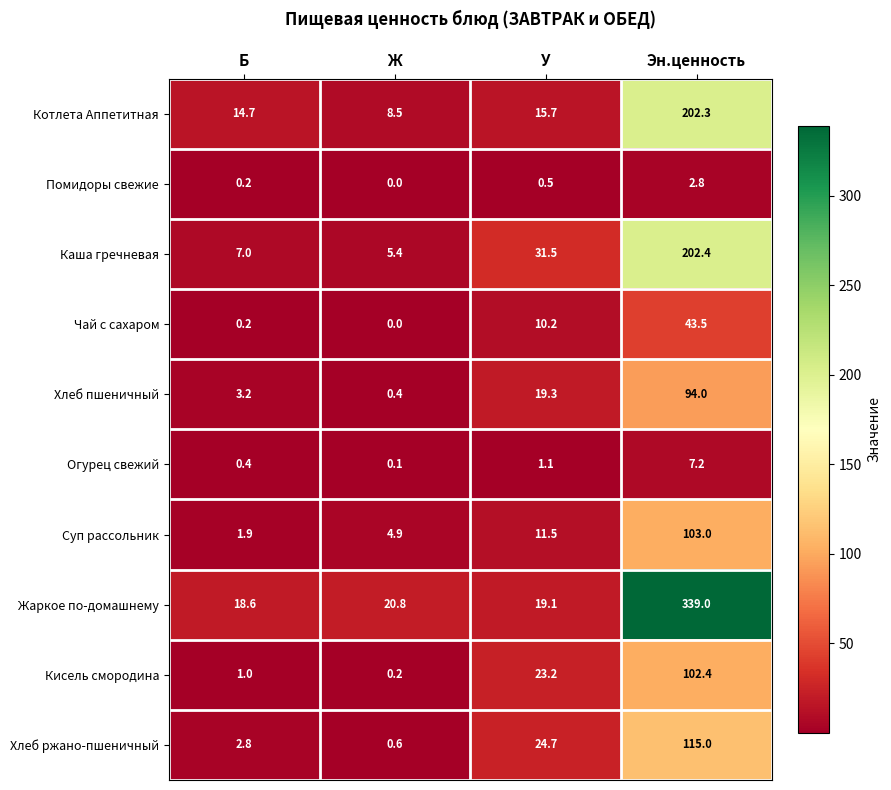

True or false: Хлеб ржано-пшеничный has a value of 0.6 at Ж.

True